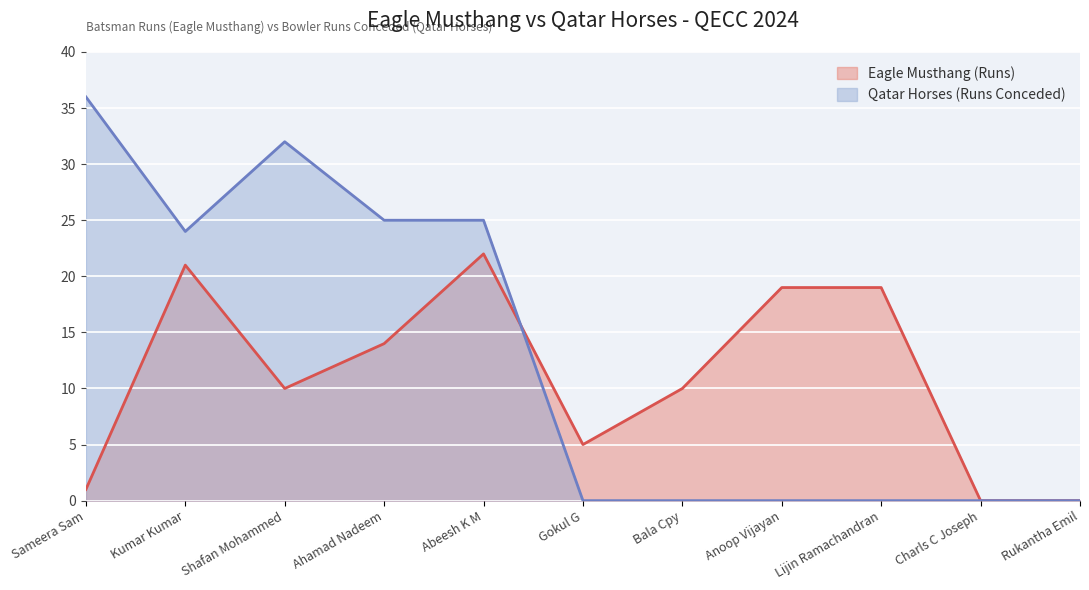

How many series are shown in this chart?

2